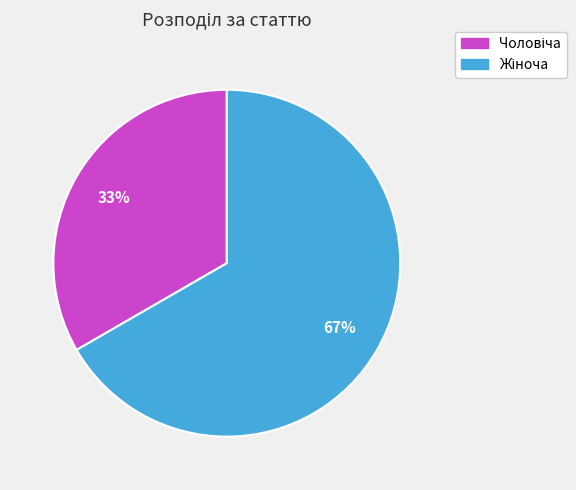

To the nearest percent, what is the average slice percentage?

50%